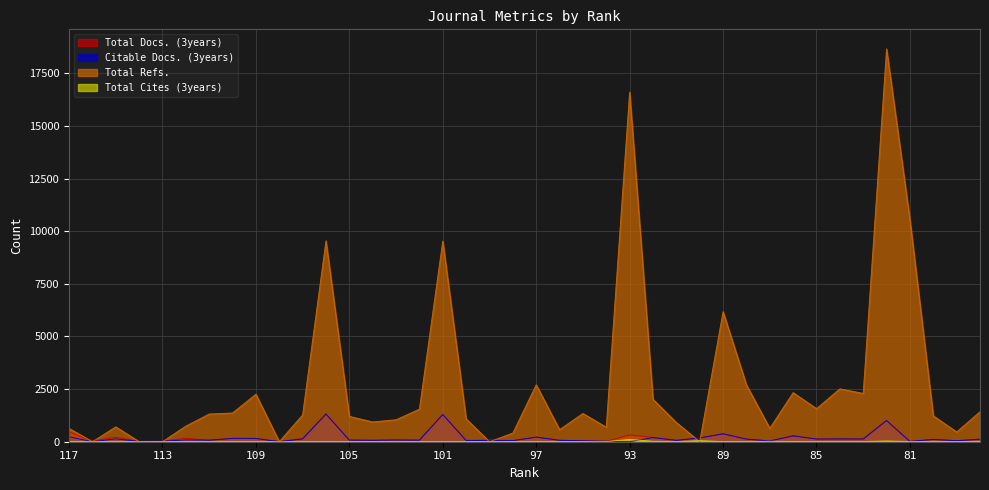

How many values in the Total Docs. (3years) series exceed 120?

19